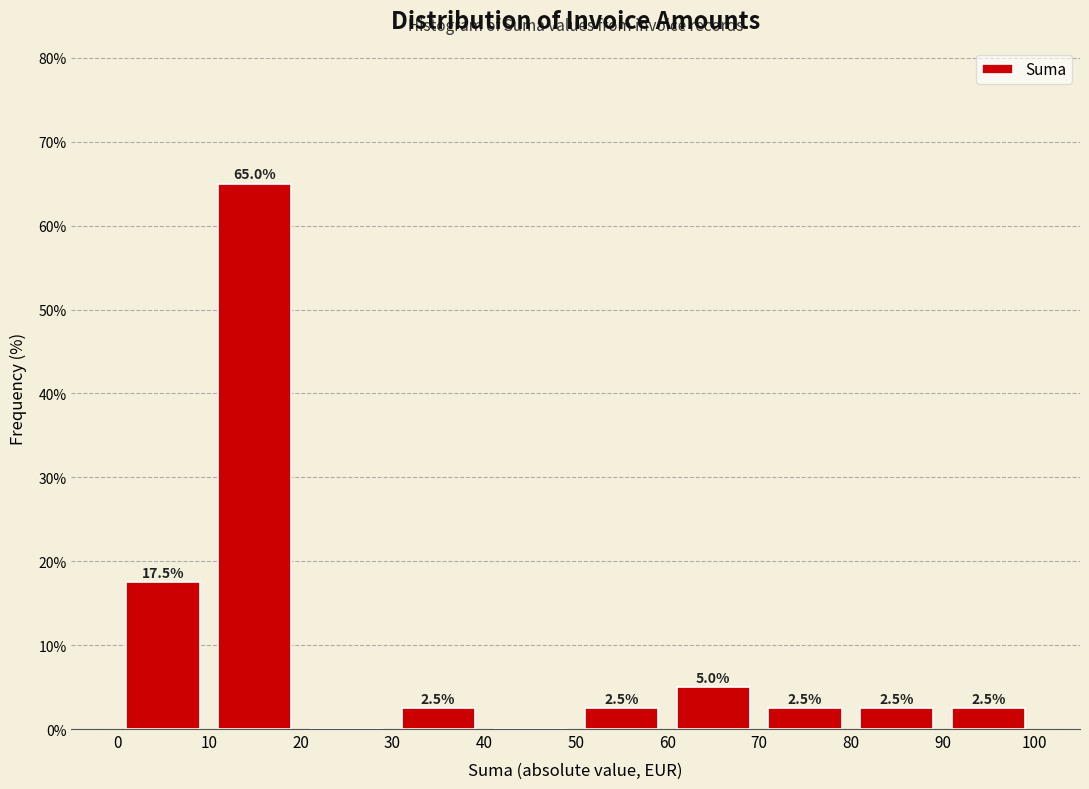

Over which range of the x-axis is the bar tallest?

10 to 20